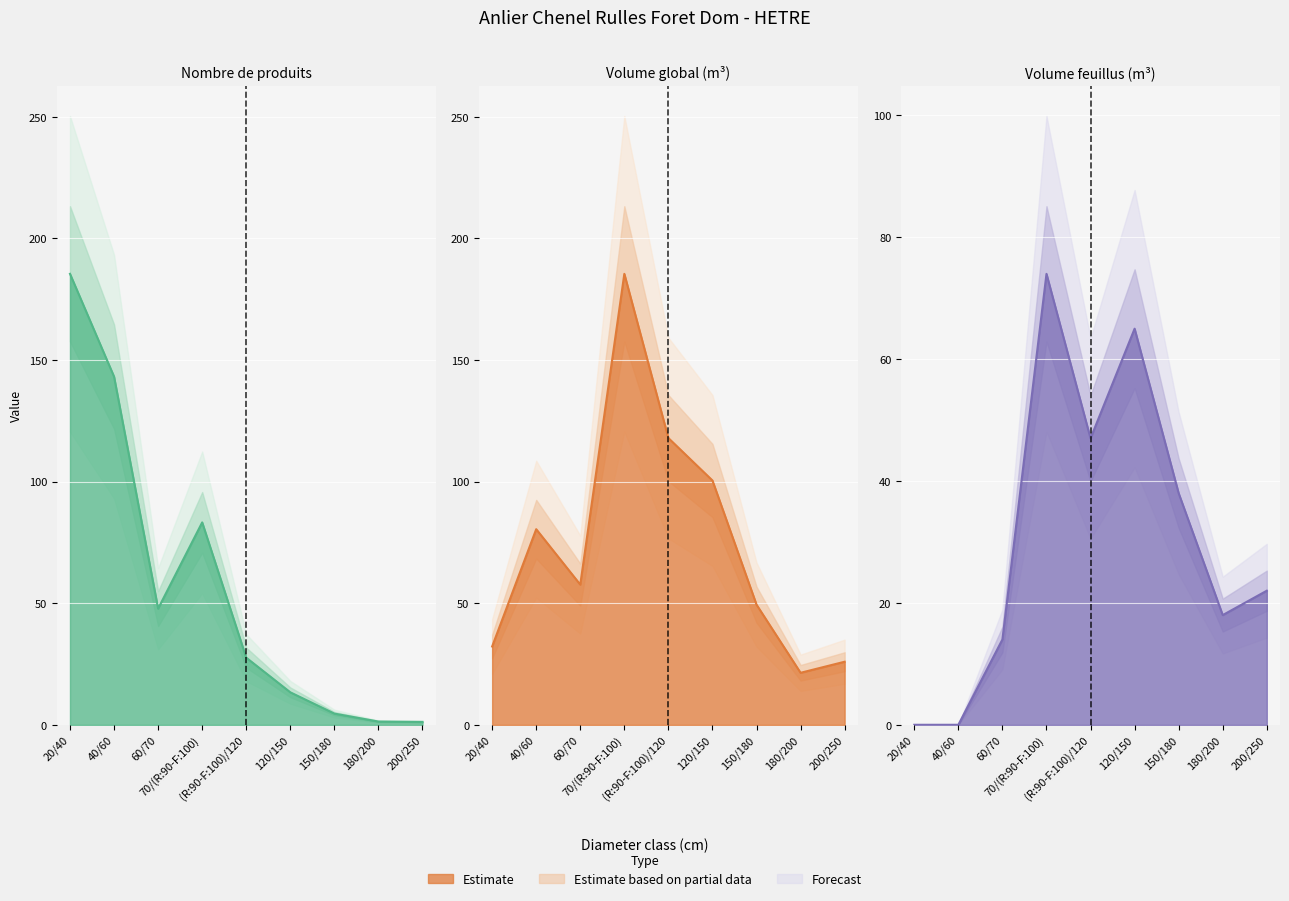

What is the label of the 8th point from the right?

40/60